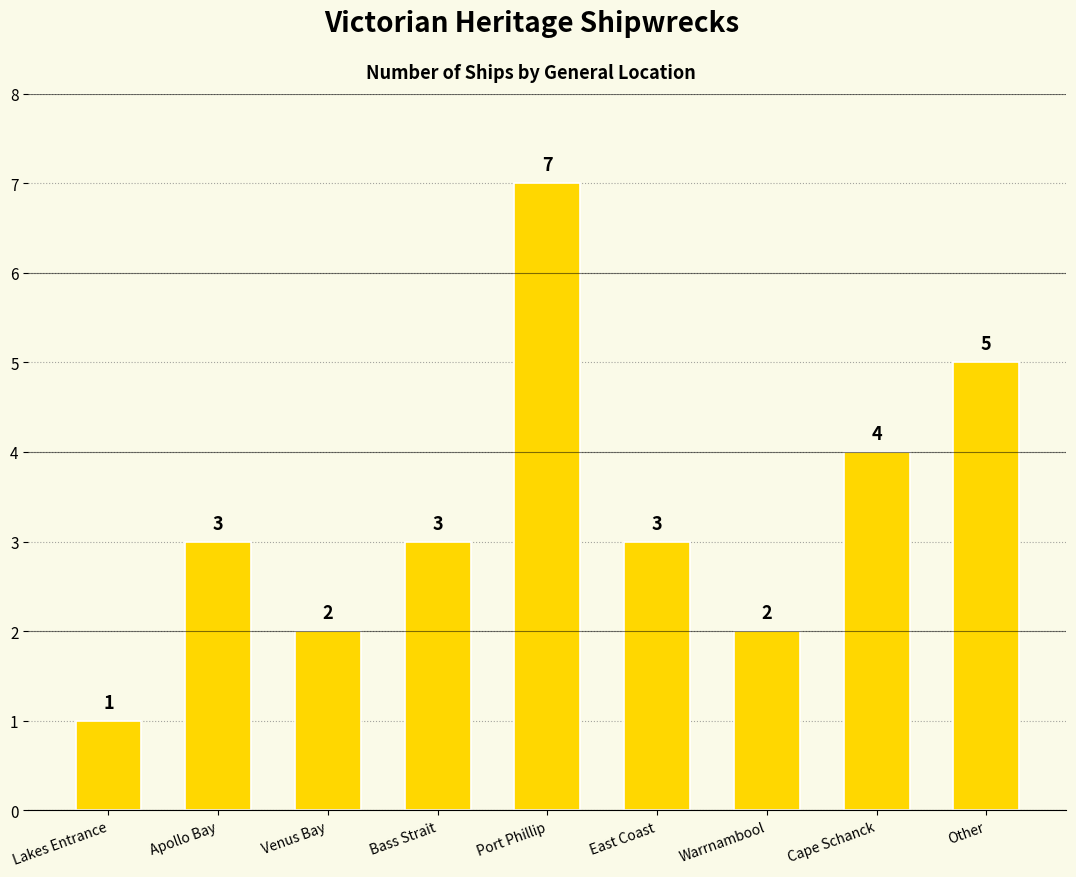

Reading right to left, extract all data points from this chart.

Other=5	Cape Schanck=4	Warrnambool=2	East Coast=3	Port Phillip=7	Bass Strait=3	Venus Bay=2	Apollo Bay=3	Lakes Entrance=1